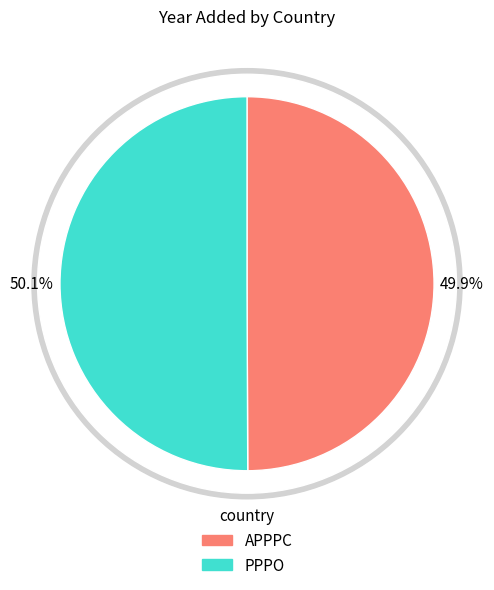

What is the smallest slice in the pie chart?

APPPC